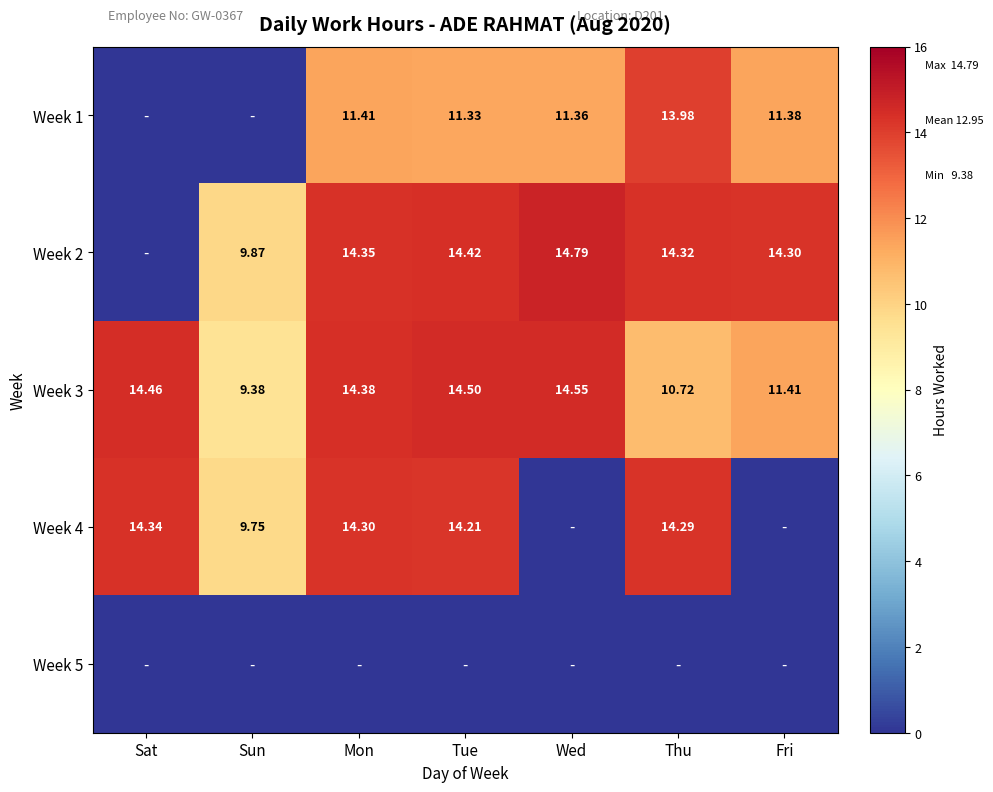

Where does the Week 3 series first go above 14?

Sat